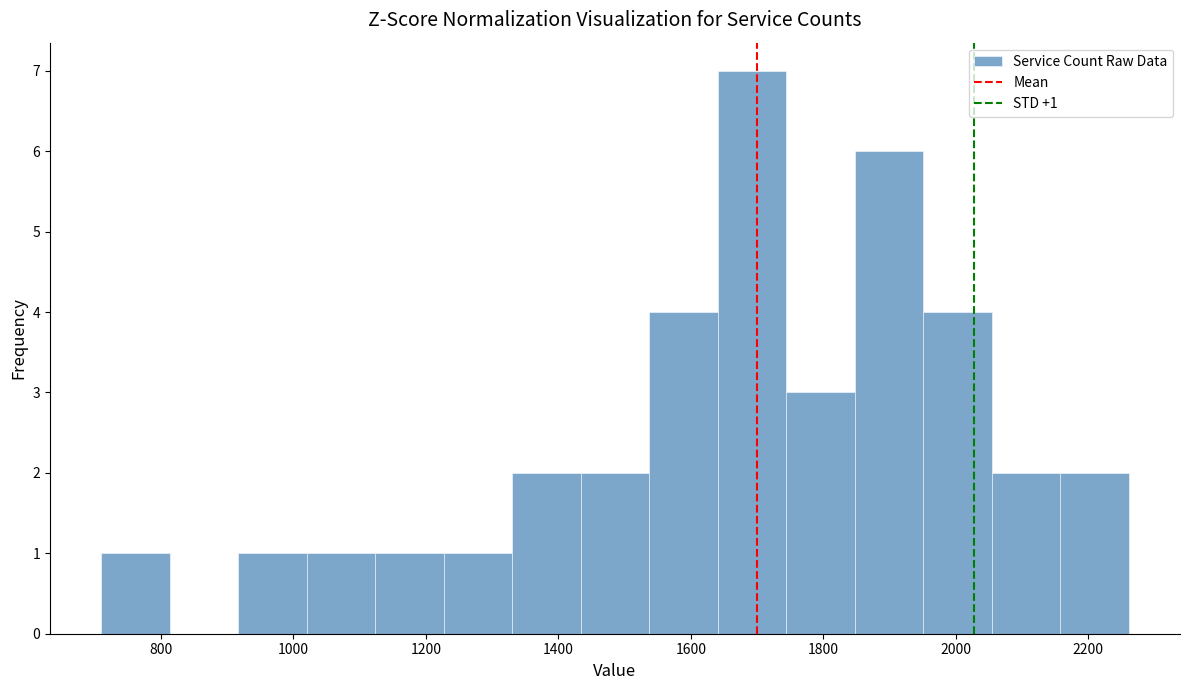

Which range on the x-axis has the tallest bar?

1640 to 1740